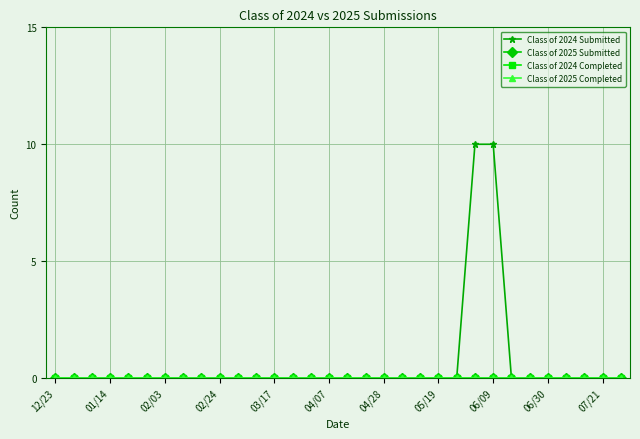

Which category has the highest value in the Class of 2025 Submitted series?

12/23